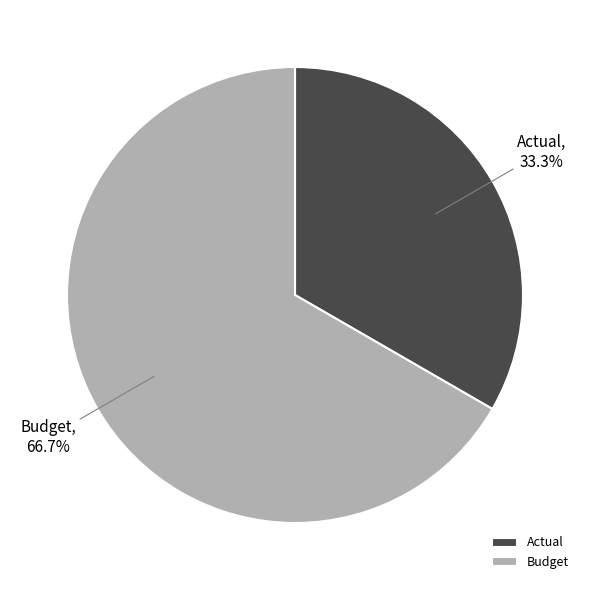

Which category has the biggest portion of the pie?

Budget